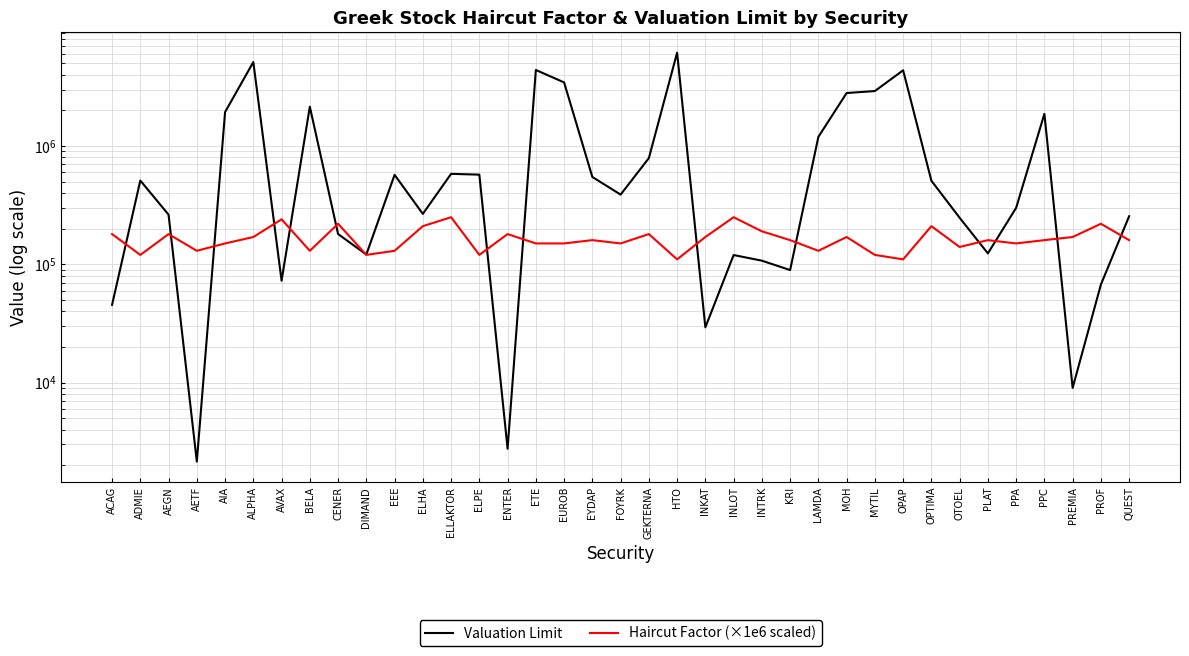

What is the average value of the Haircut Factor (×1e6 scaled) series?

164865